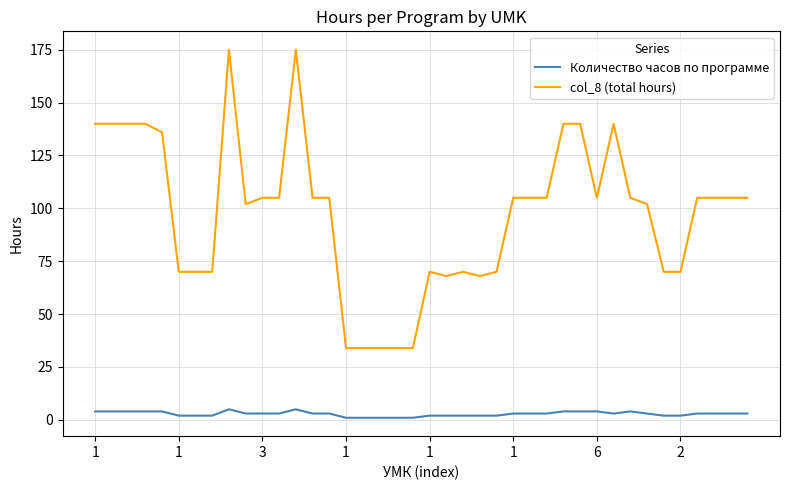

Reading left to right, extract all data points from this chart.

Количество часов по программе: 4	4	4	4	4	2	2	2	5	3	3	3	5	3	3	1	1	1	1	1	2	2	2	2	2	3	3	3	4	4	4	3	4	3	2	2	3	3	3	3
col_8 (total hours): 140	140	140	140	136	70	70	70	175	102	105	105	175	105	105	34	34	34	34	34	70	68	70	68	70	105	105	105	140	140	105	140	105	102	70	70	105	105	105	105